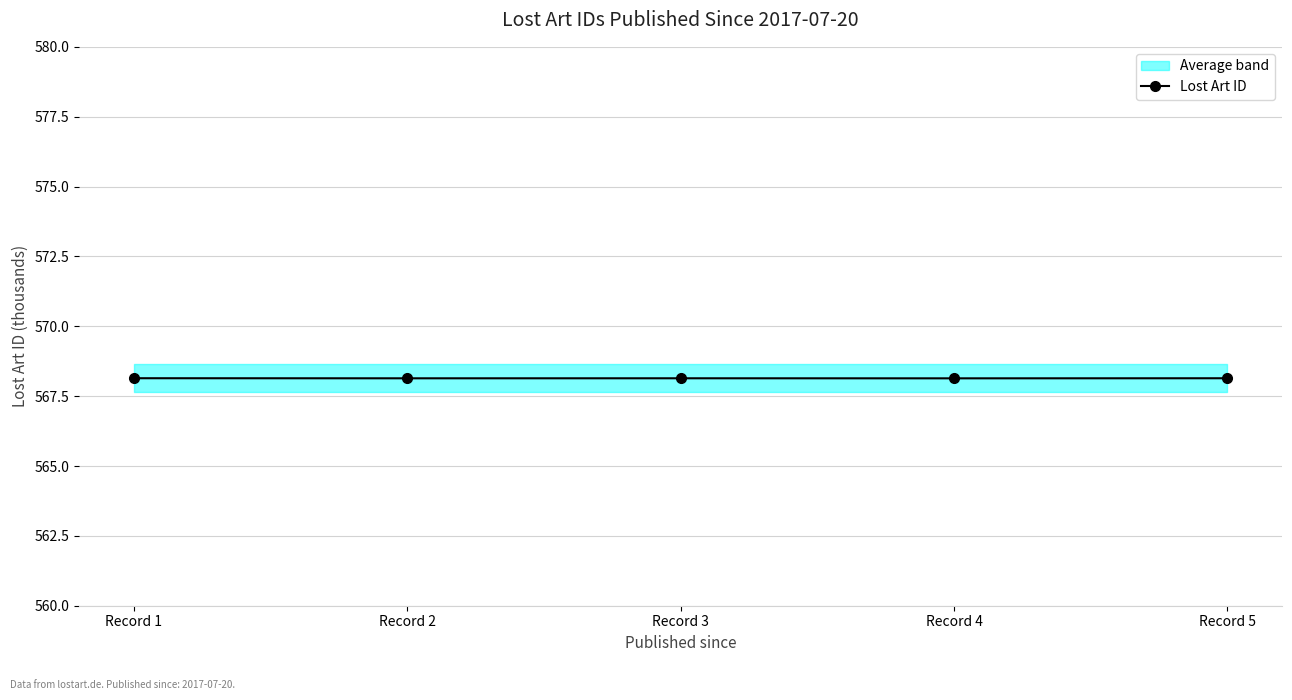

At which label is the value closest to 568?

Record 4